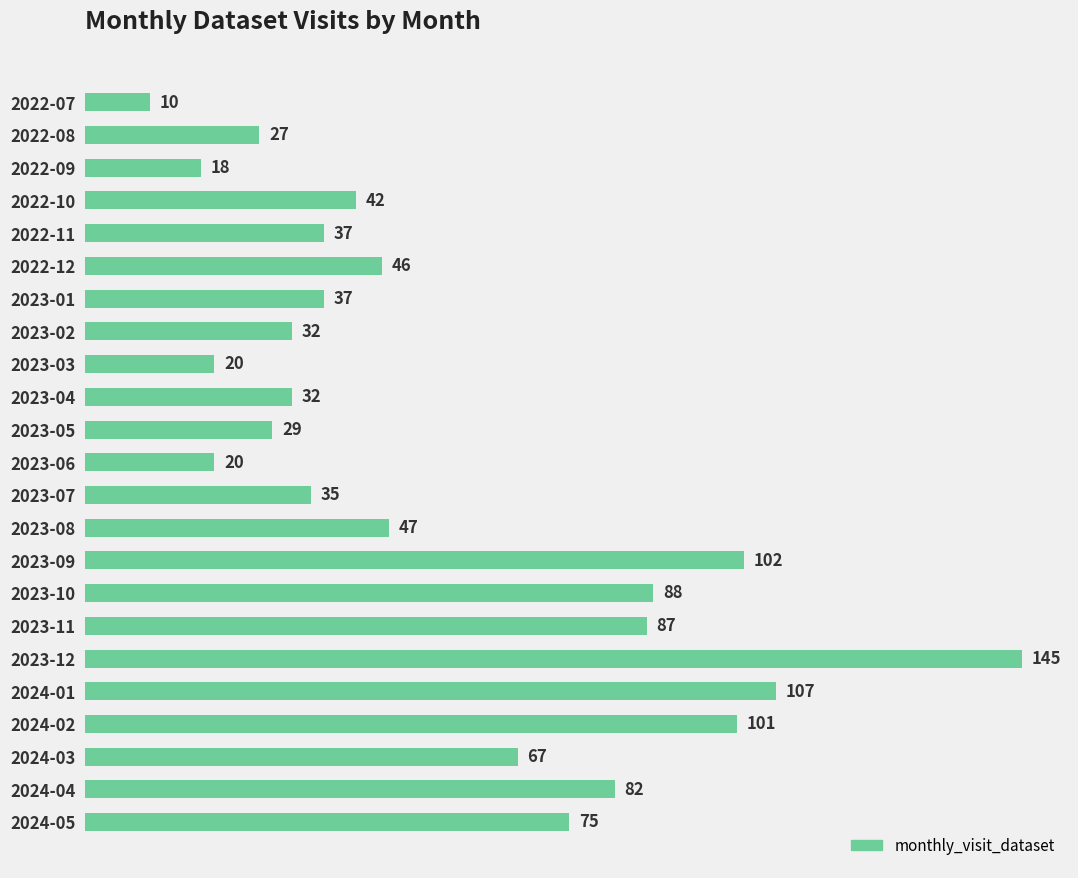

What value does the data have at 2022-08?

27